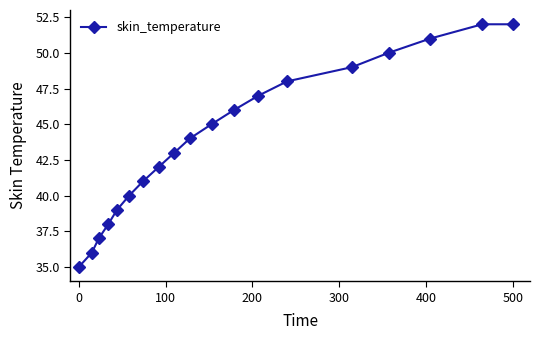

True or false: there are more than 1 points higher than both neighbors.

False